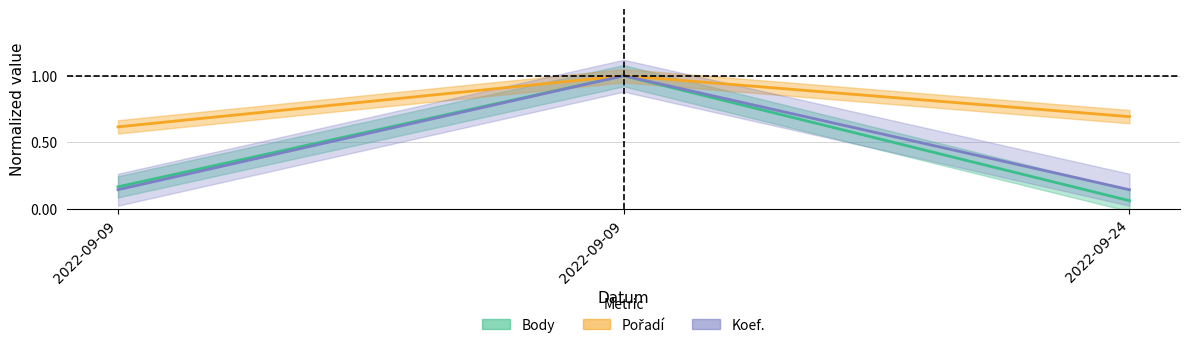

The Pořadí series shows 0.7 at 2022-09-24. True or false?

True